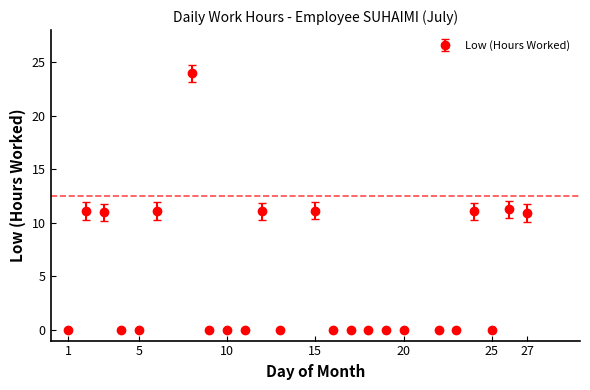

What is the average value?

4.7